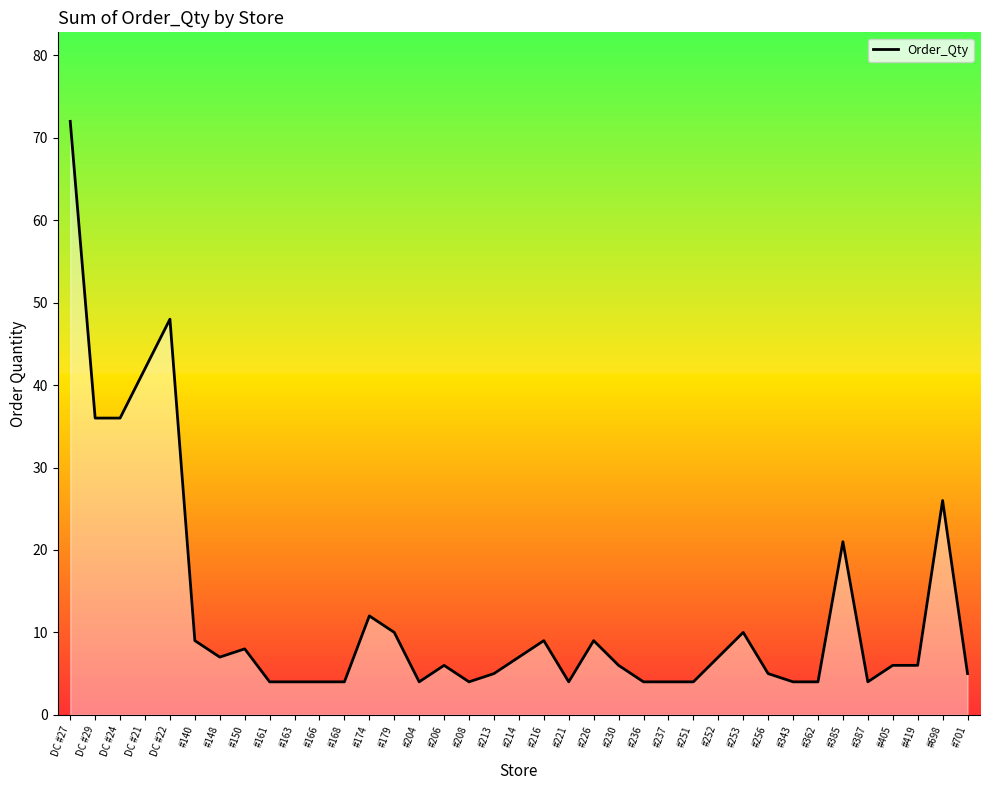

The chart shows a value of 5 at #256. True or false?

True